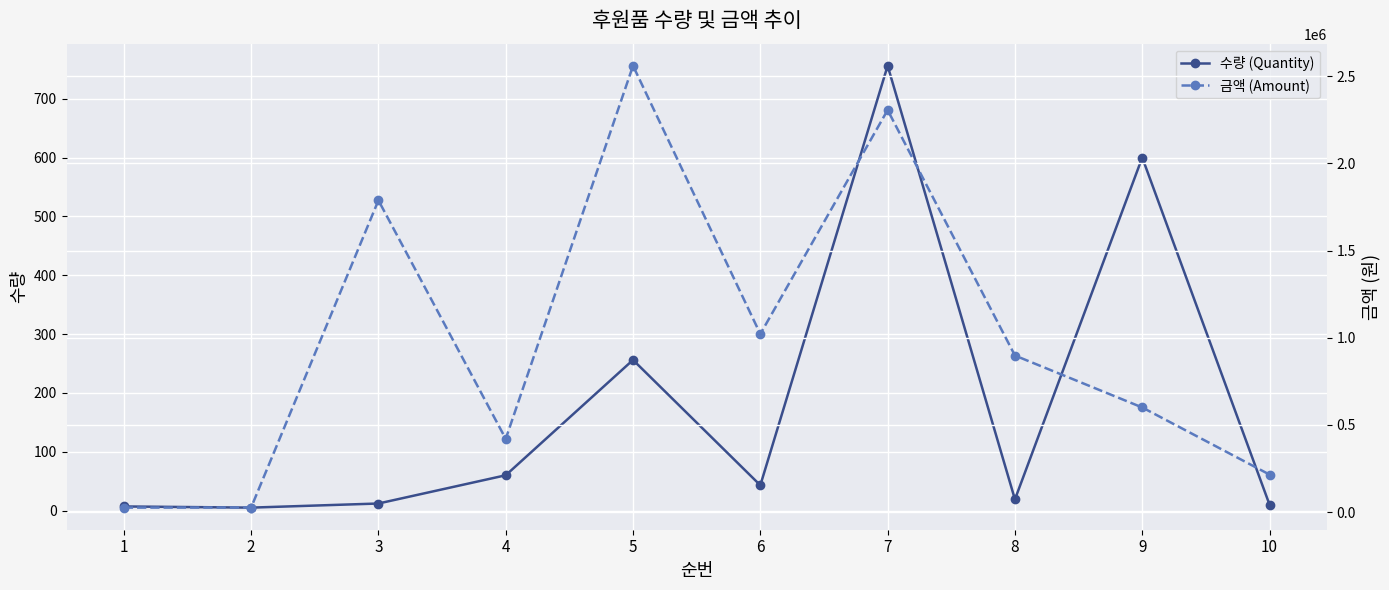

What is the minimum value for 수량 (Quantity)?

5